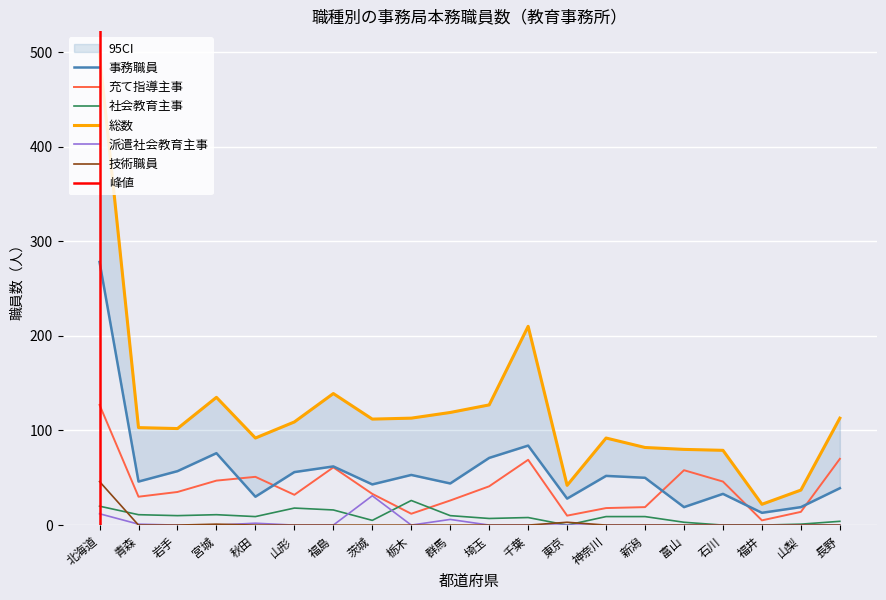

What is the difference between the 充て指導主事 values at 茨城 and 神奈川?

15